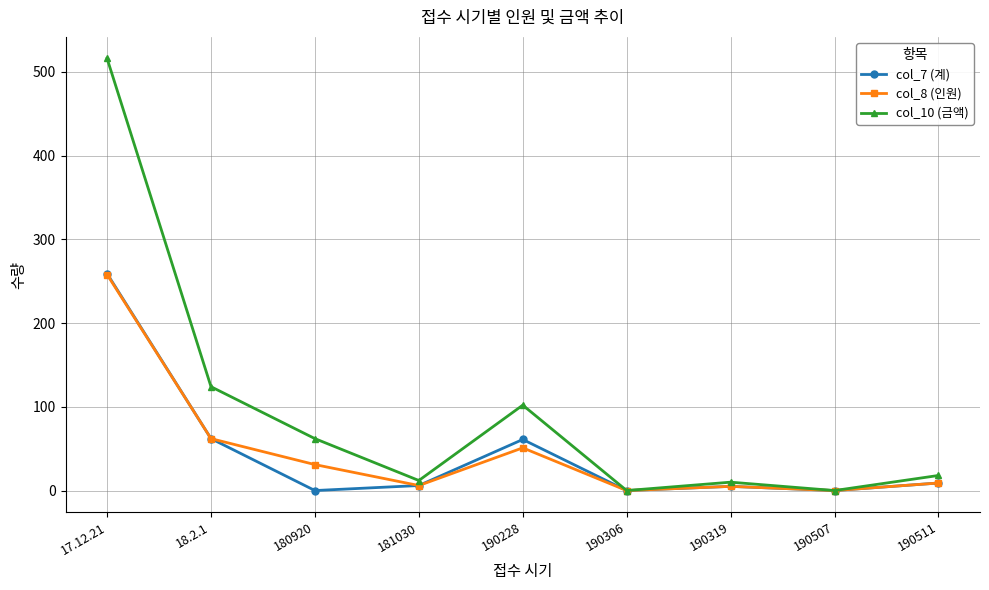

What is the difference between the highest and lowest values at 190228?

51